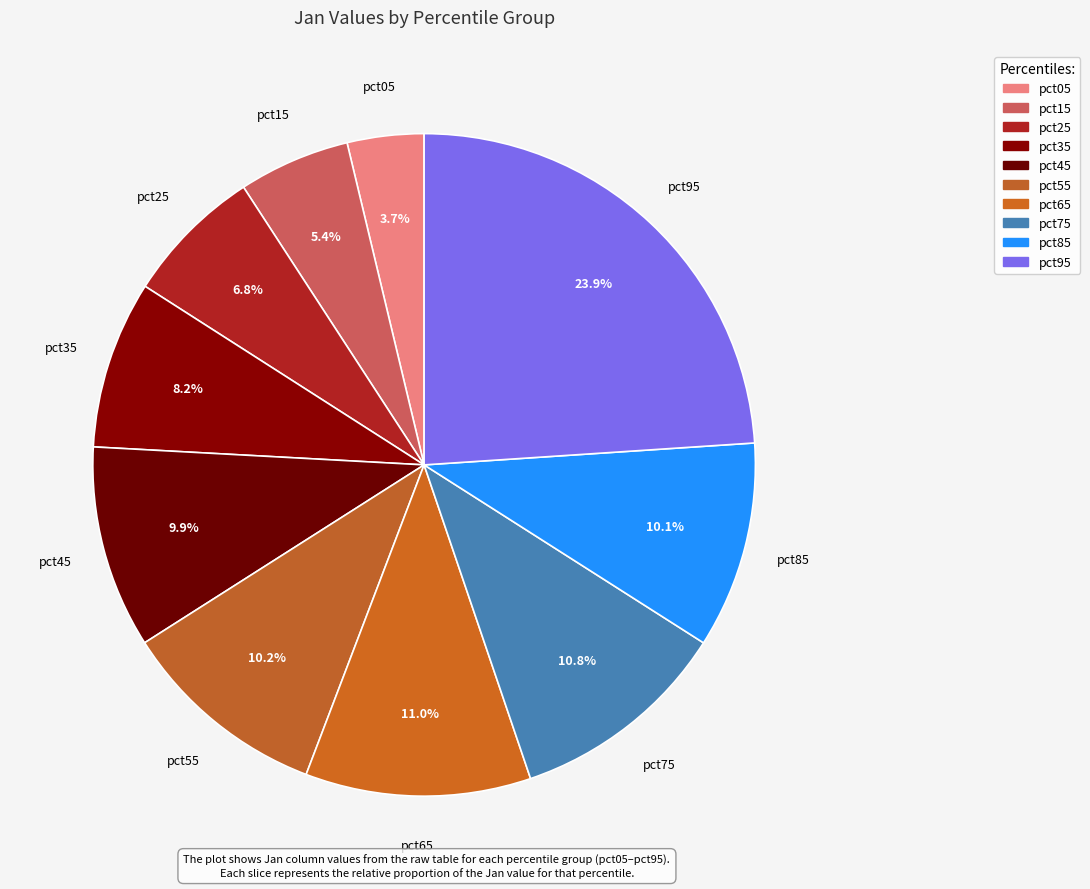

Which category has the biggest portion of the pie?

pct95